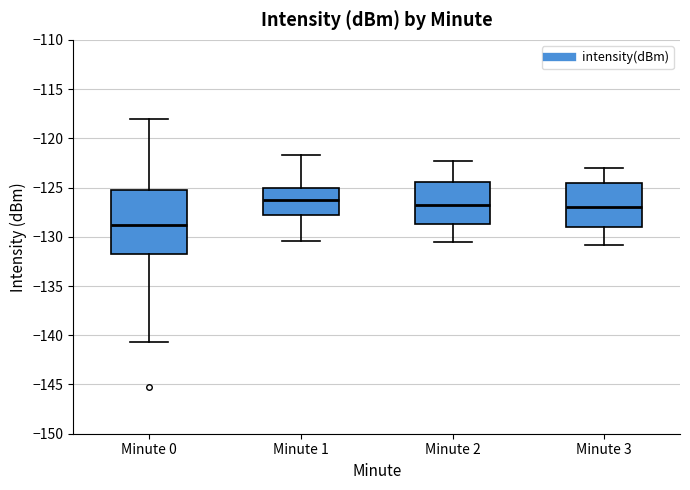

Reading left to right, transcribe this box plot: for each box, give where its median line is, the range the box spans, and where its two whiskers end, as read against the y-axis. The values are not printed on the chart, so give them approximately, as read against the axis.

Minute 0: median -129.0, box -131.5 to -125.5, whiskers -140.5 to -118.0
Minute 1: median -126.0, box -128.0 to -125.0, whiskers -130.5 to -121.5
Minute 2: median -127.0, box -128.5 to -124.5, whiskers -130.5 to -122.5
Minute 3: median -127.0, box -129.0 to -124.5, whiskers -131.0 to -123.0